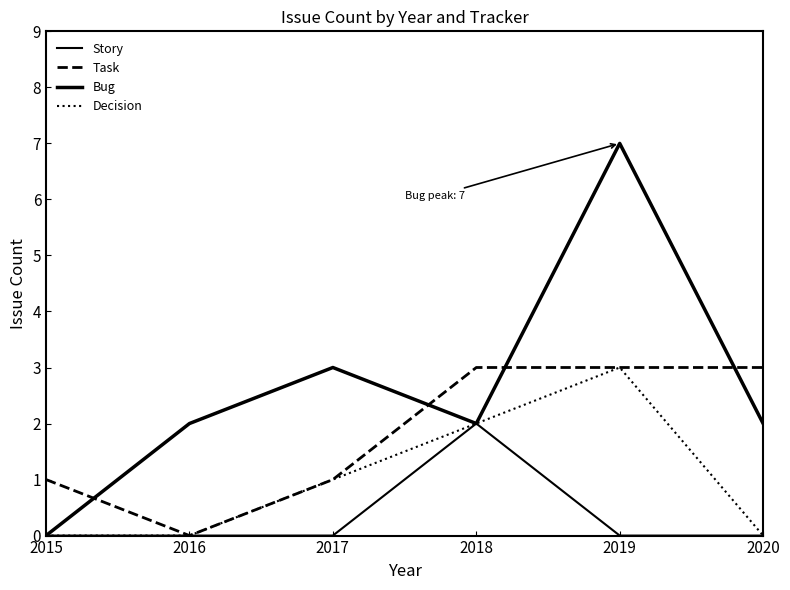

Reading right to left, extract all data points from this chart.

Story: 2020=0	2019=0	2018=2	2017=0	2016=0	2015=0
Task: 2020=3	2019=3	2018=3	2017=1	2016=0	2015=1
Bug: 2020=2	2019=7	2018=2	2017=3	2016=2	2015=0
Decision: 2020=0	2019=3	2018=2	2017=1	2016=0	2015=0